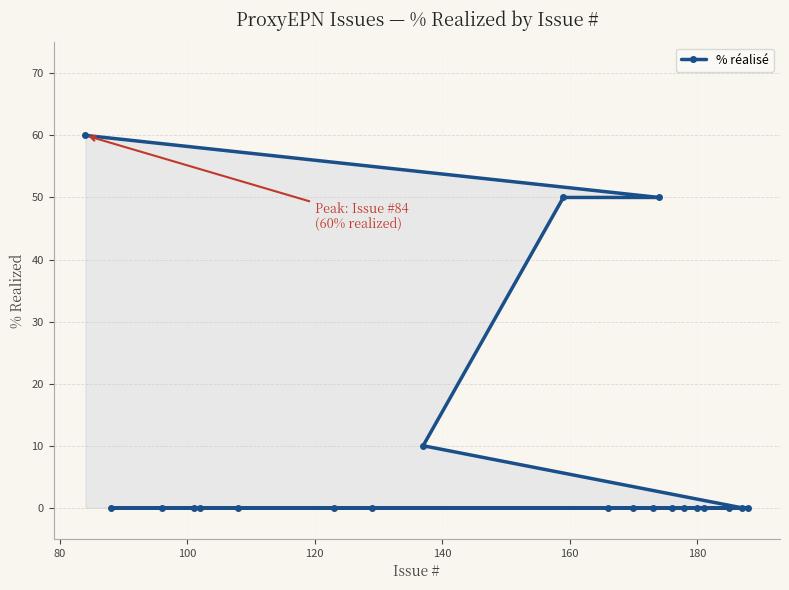

What is the sum of all values?

170